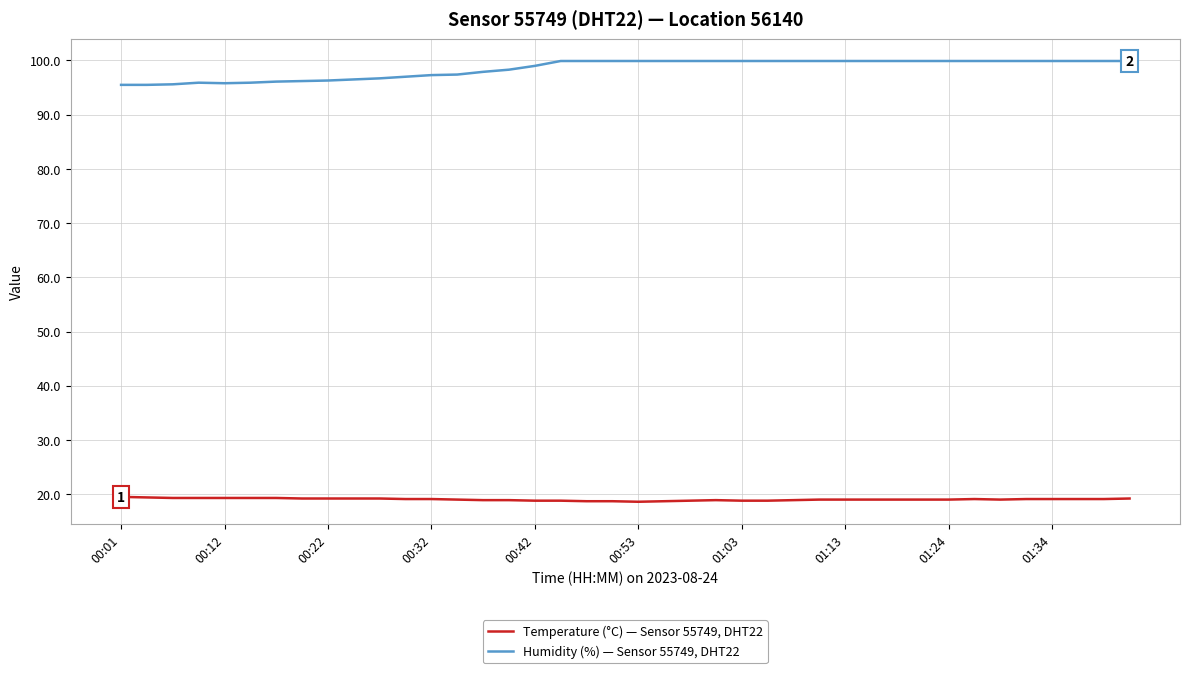

List the series in order of their overall mean, lowest first.

Temperature (°C) — Sensor 55749, DHT22, Humidity (%) — Sensor 55749, DHT22